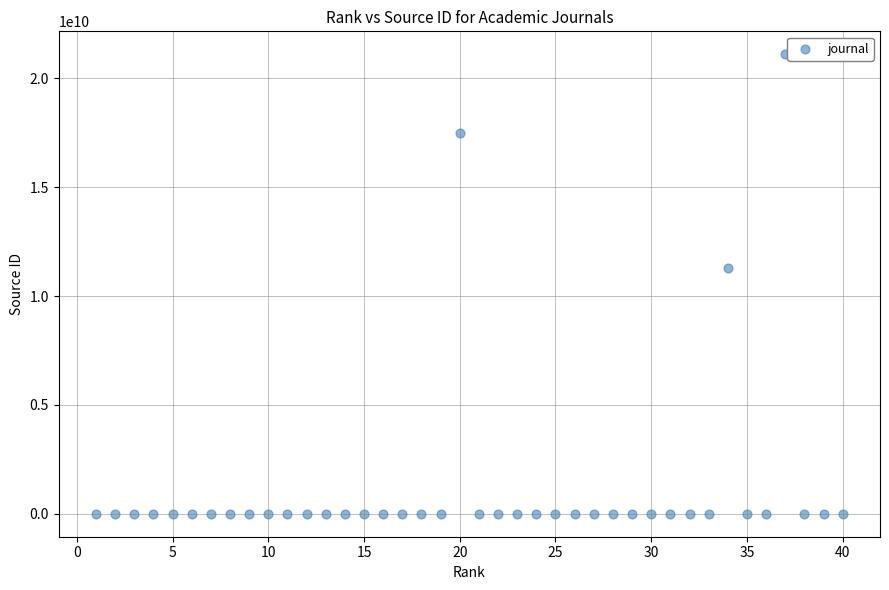

What is the range of X values (max minus min)?

39